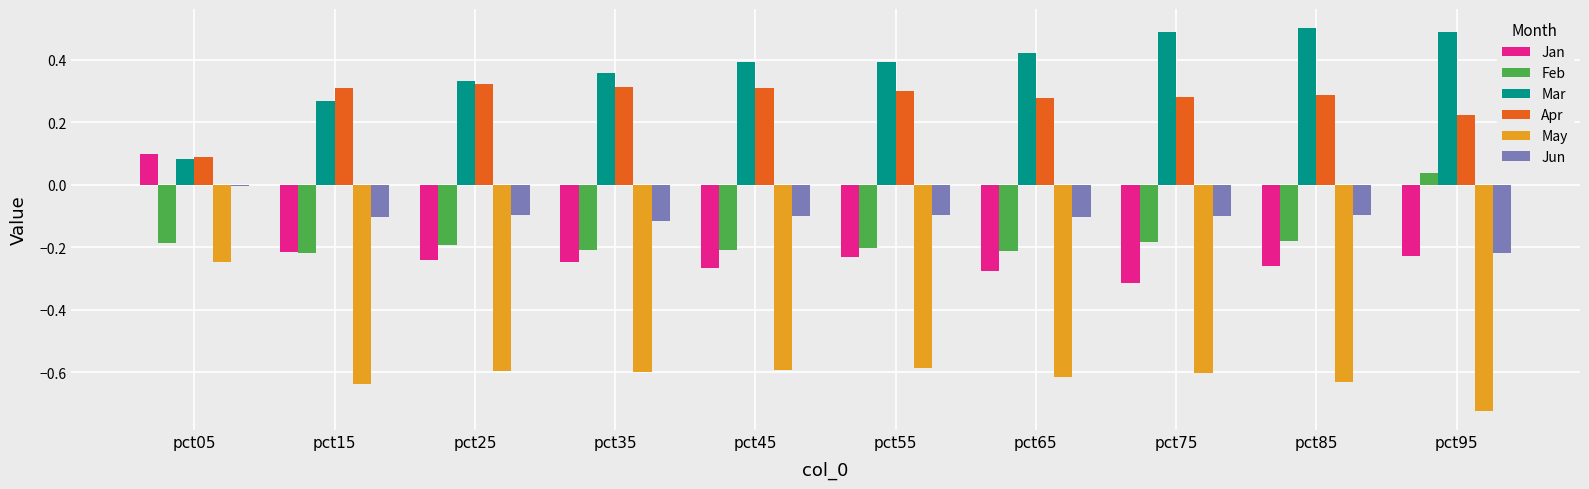

Which series has the largest total across all categories?

Mar